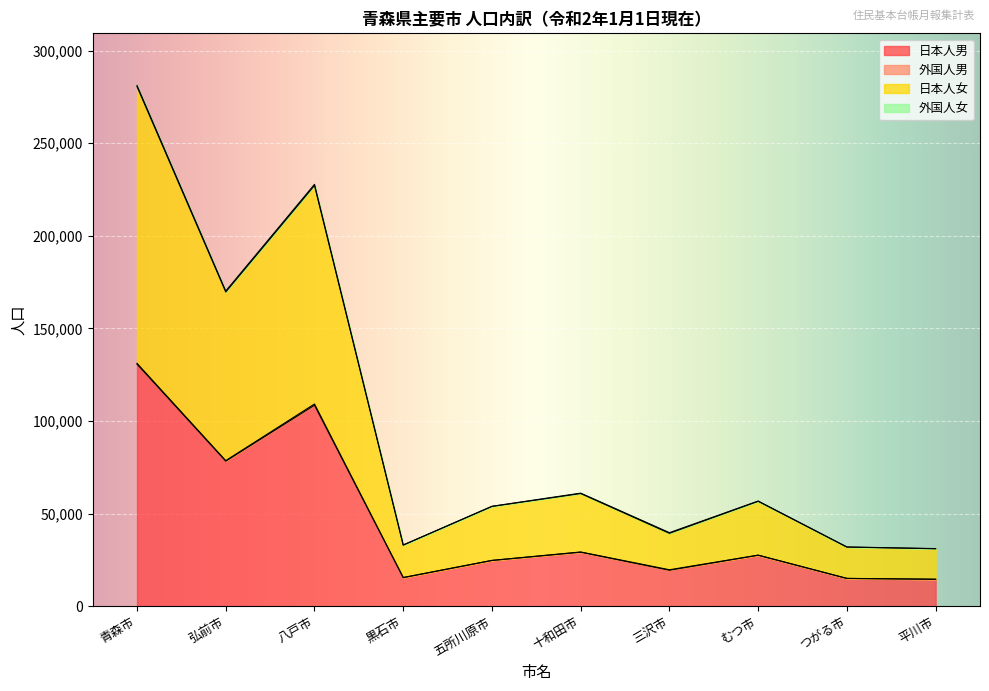

Which series changed the most between 弘前市 and 五所川原市?

日本人女